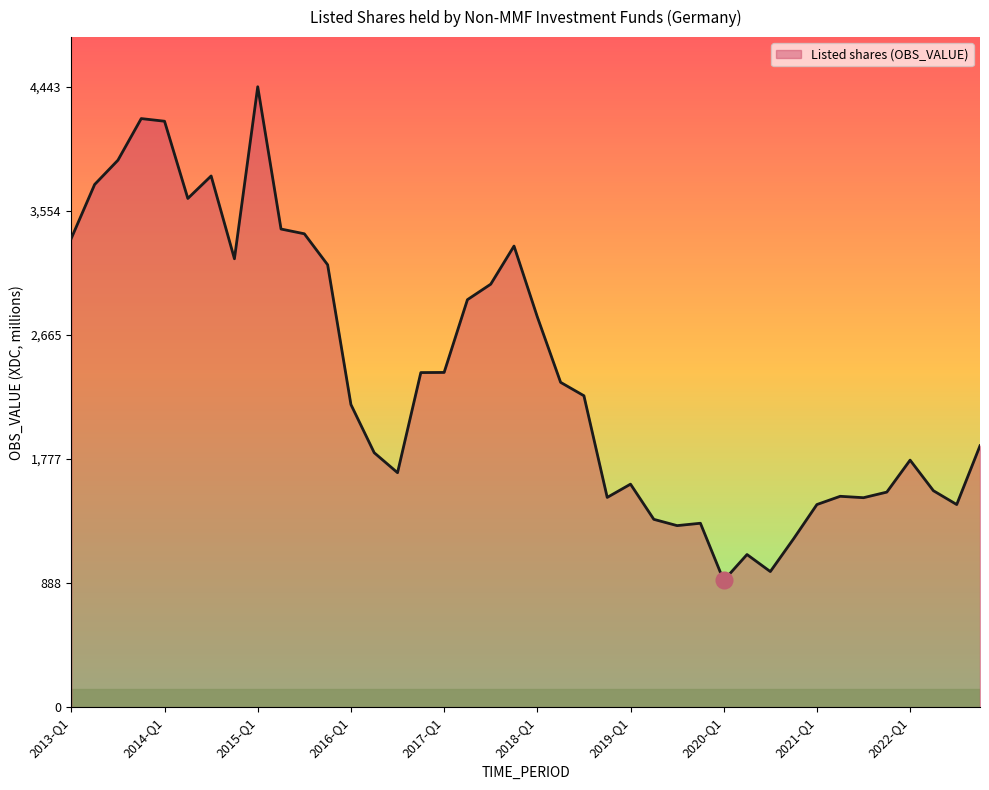

What is the difference between the second highest and minimum values?

3308